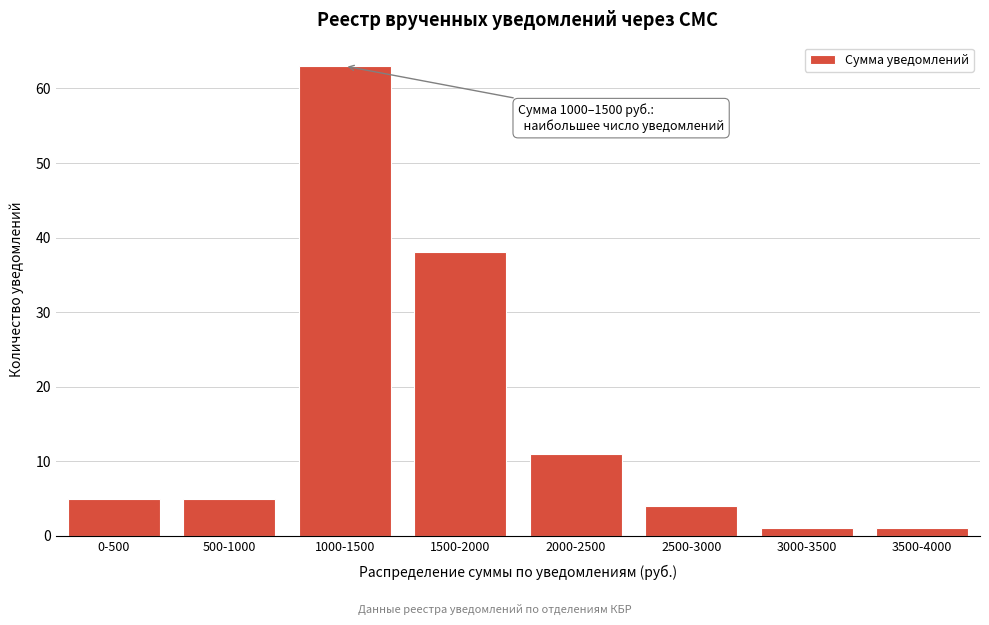

Reading right to left, what are all the values shown in this chart?

1	1	4	11	38	63	5	5